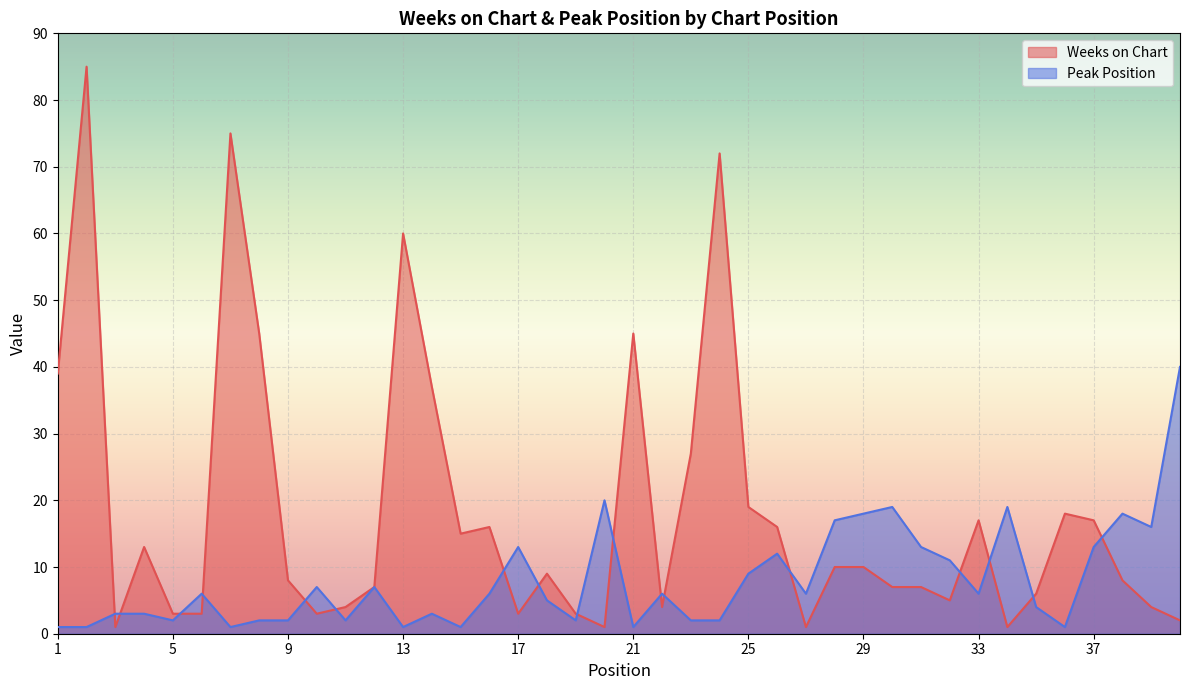

How many data points in Weeks on Chart are less than 9?

20